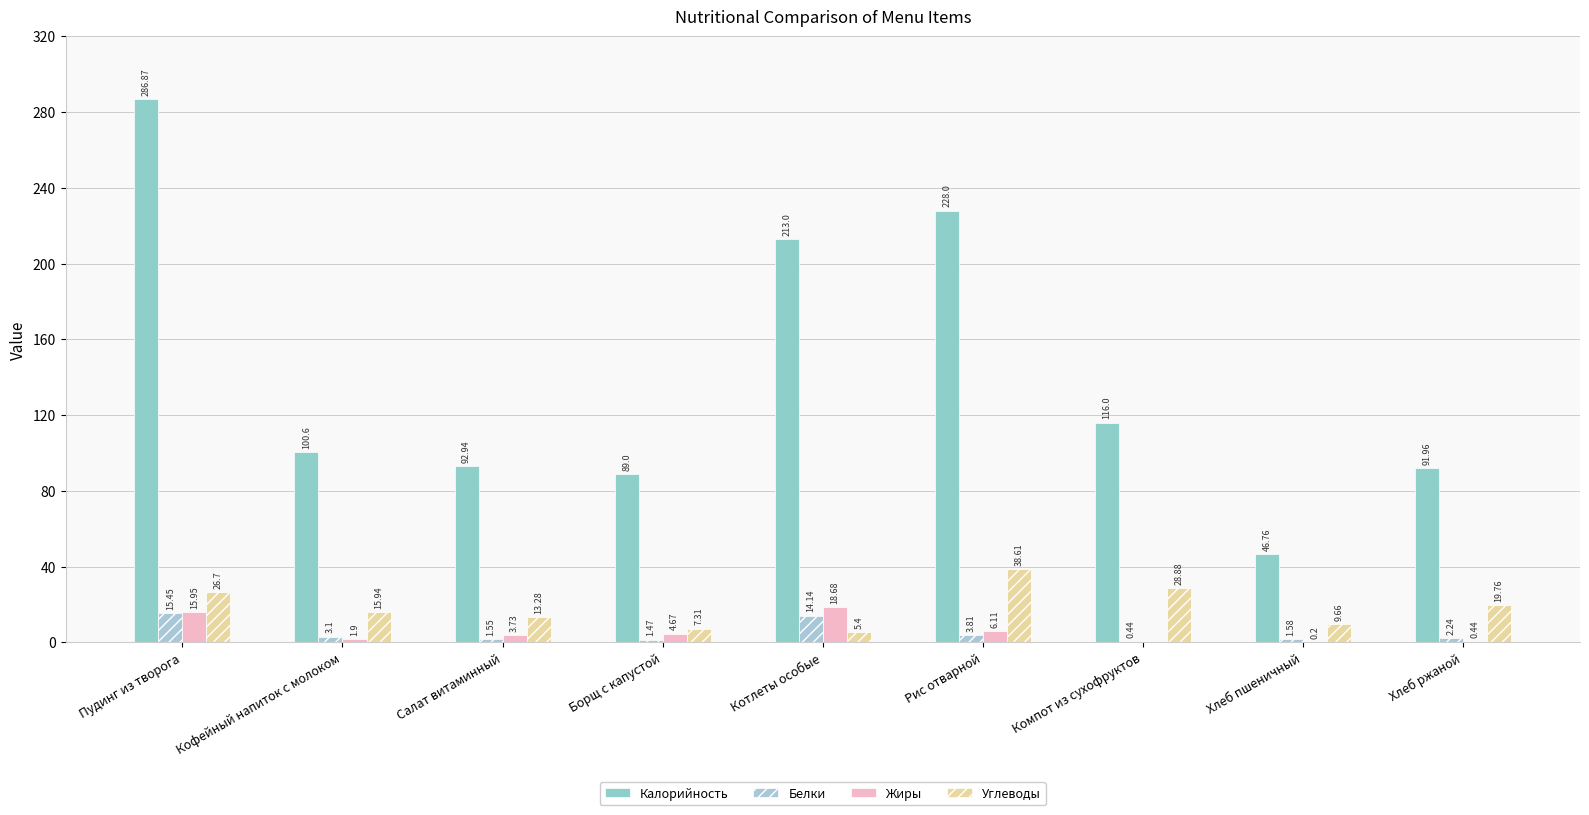

Which series has the largest total across all categories?

Калорийность